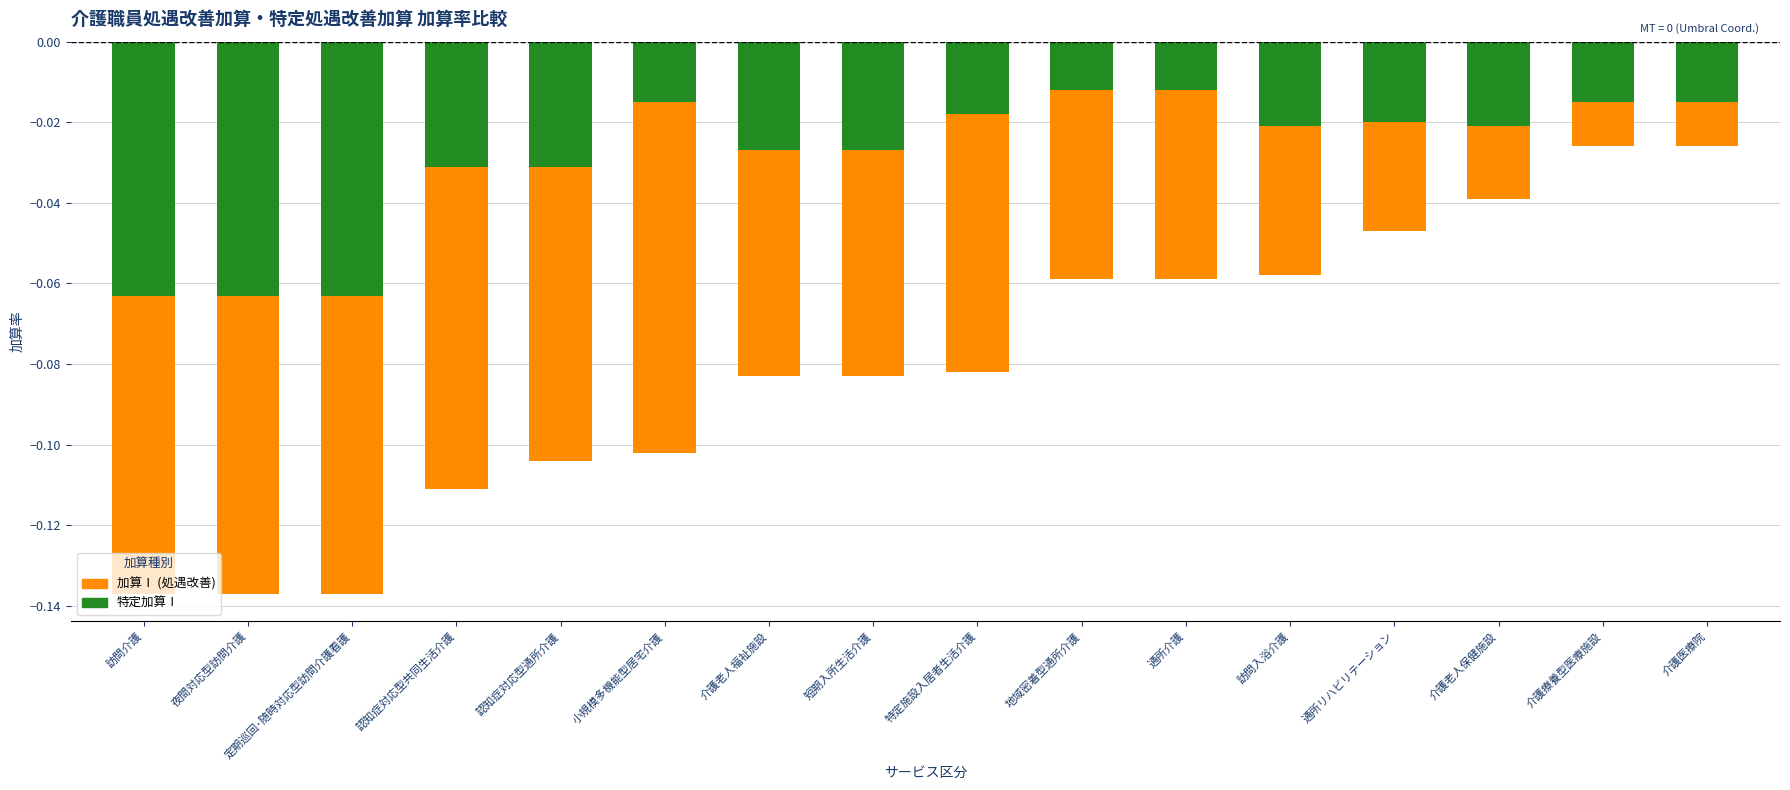

List the labels in order of 加算Ⅰ (処遇改善) value, smallest first.

訪問介護, 夜間対応型訪問介護, 定期巡回･随時対応型訪問介護看護, 認知症対応型共同生活介護, 認知症対応型通所介護, 小規模多機能型居宅介護, 介護老人福祉施設, 短期入所生活介護, 特定施設入居者生活介護, 地域密着型通所介護, 通所介護, 訪問入浴介護, 通所リハビリテーション, 介護老人保健施設, 介護療養型医療施設, 介護医療院